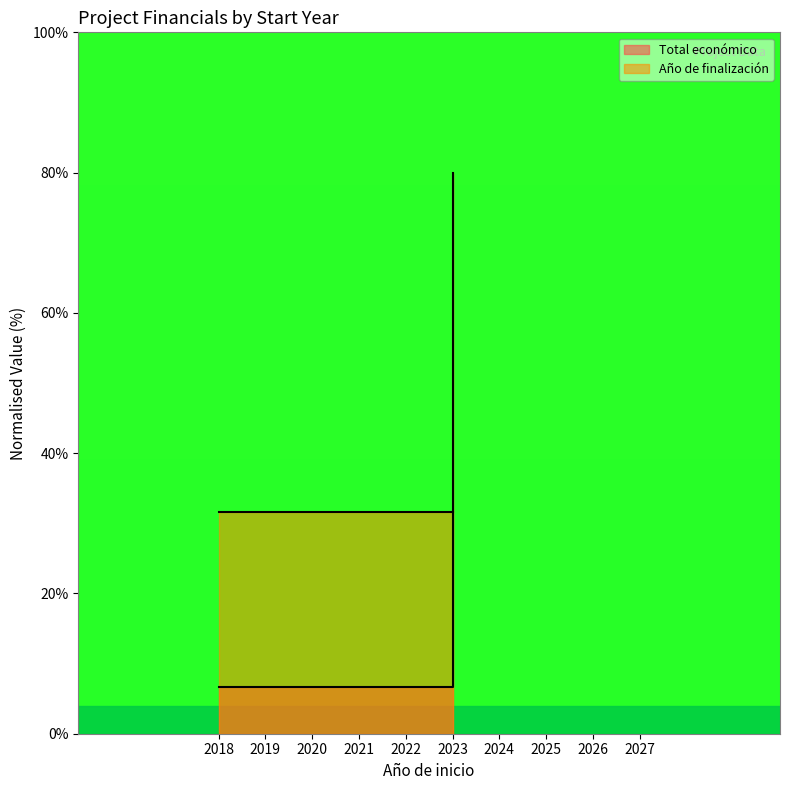

The chart shows a value of 4.5 at 2018. True or false?

False